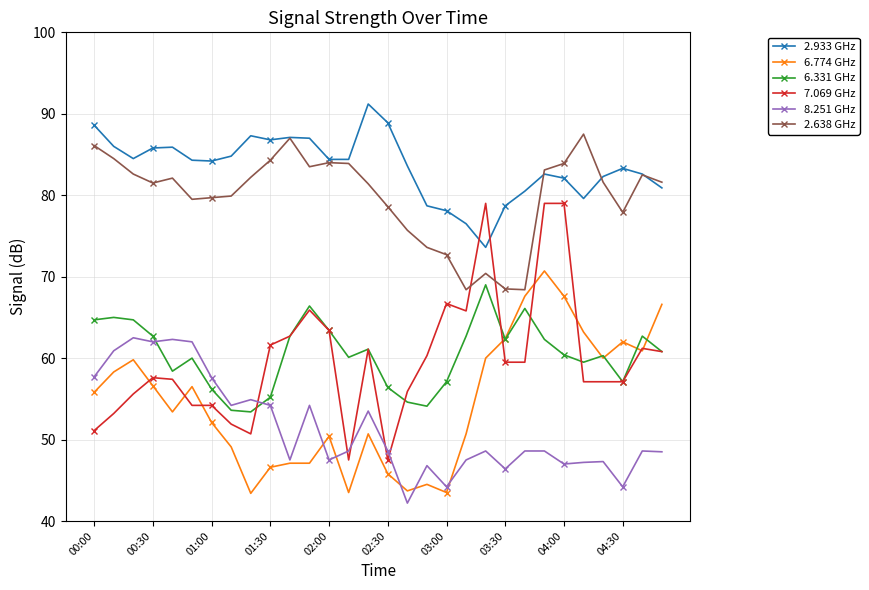

After their last crossing, which series has the higher values: 2.638 GHz or 7.069 GHz?

2.638 GHz